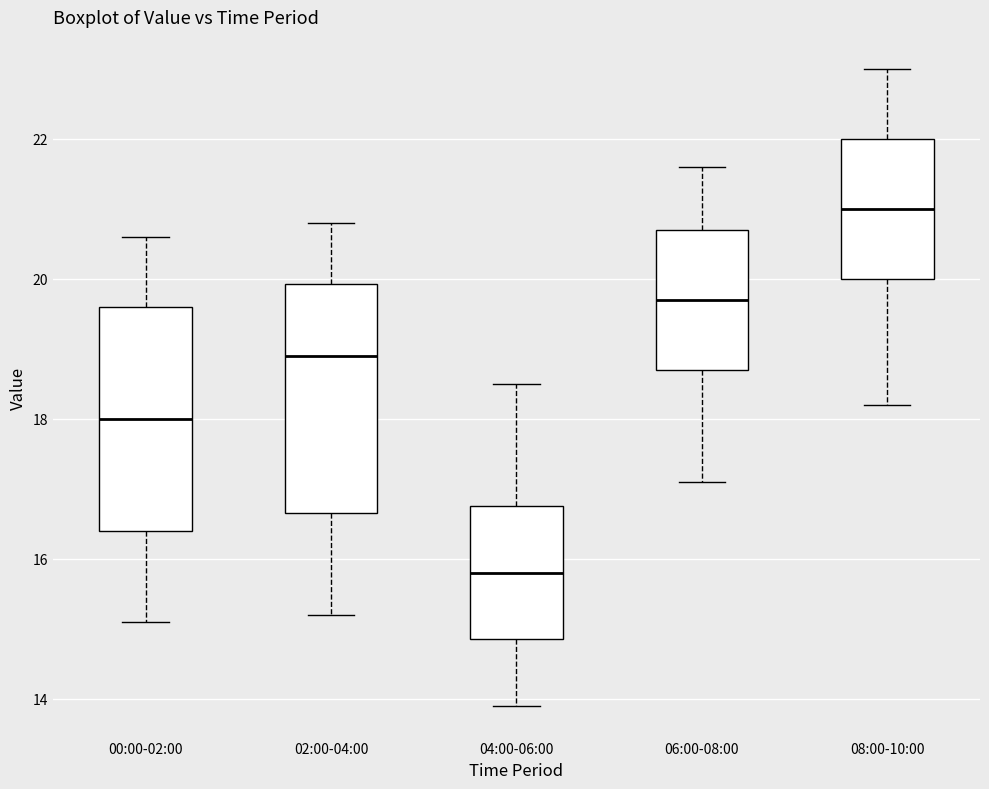

Where does the upper whisker of the box for 02:00-04:00 end on the y-axis? The values are not printed on the chart, so give them approximately, as read against the axis.

20.8